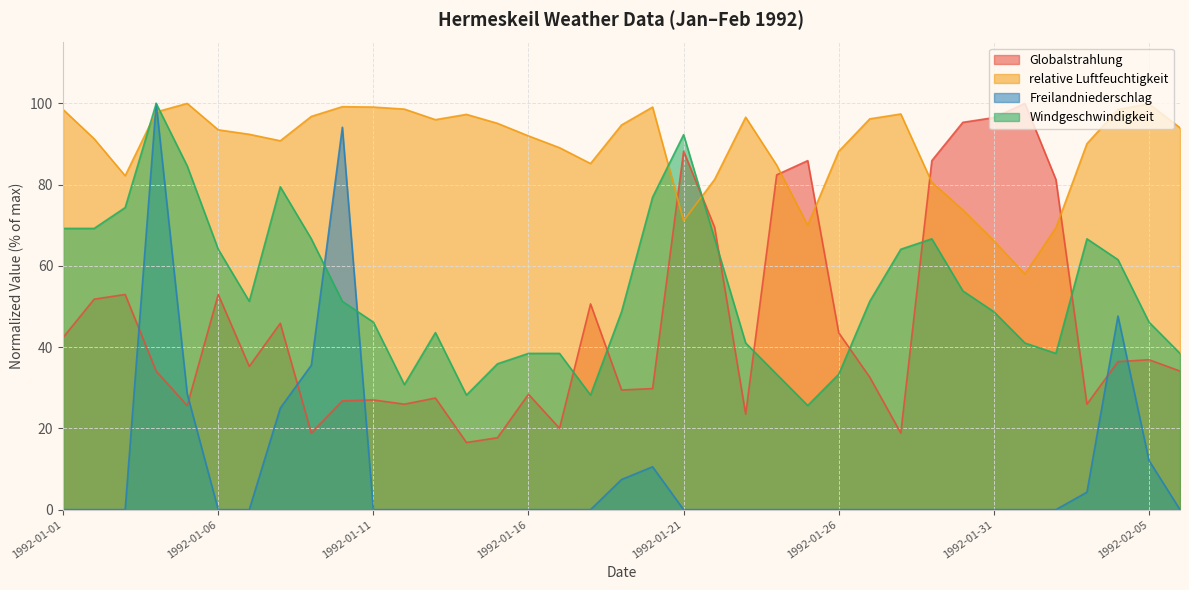

What is the total value across all series at 1992-01-09?

217.9